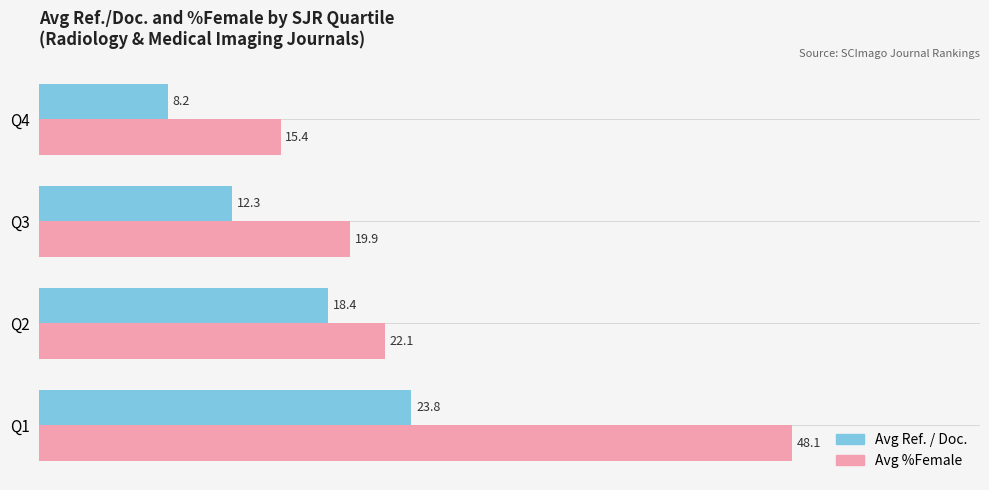

List the series in order of their peak value, highest first.

Avg %Female, Avg Ref. / Doc.